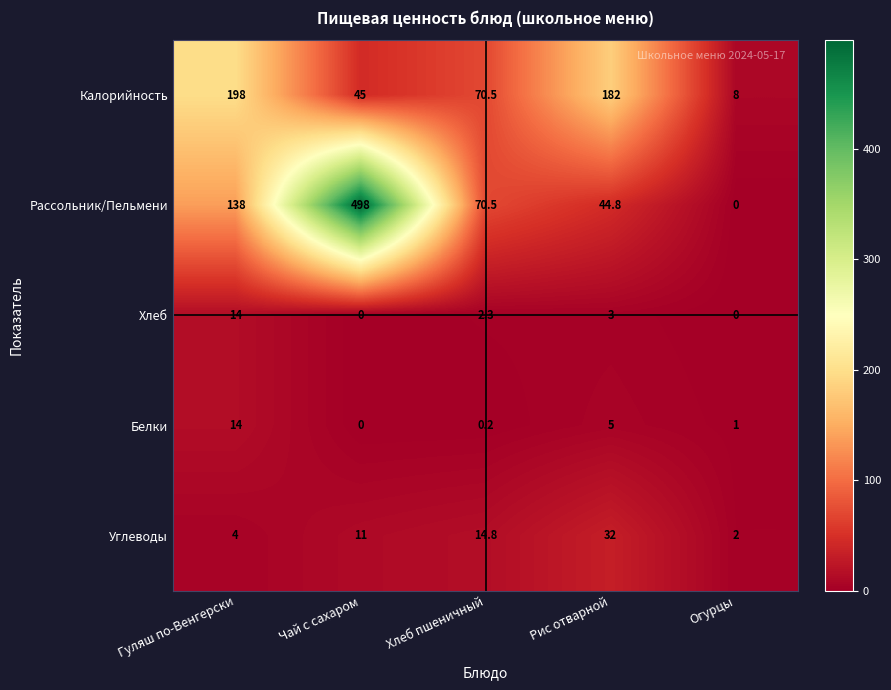

Reading right to left, what are all the values shown in this chart?

Калорийность: 8.0	182.0	70.5	45.0	198.0
Рассольник/Пельмени: 0.0	44.8	70.5	498.0	138.0
Хлеб: 0.0	3.0	2.3	0.0	14.0
Белки: 1.0	5.0	0.2	0.0	14.0
Углеводы: 2.0	32.0	14.8	11.0	4.0